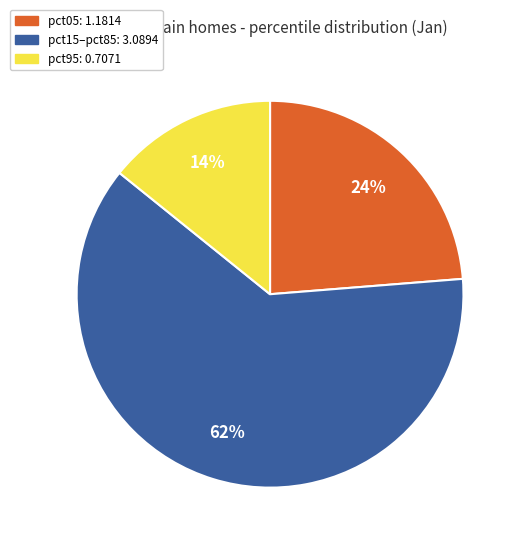

To the nearest percent, what is the average slice percentage?

33%